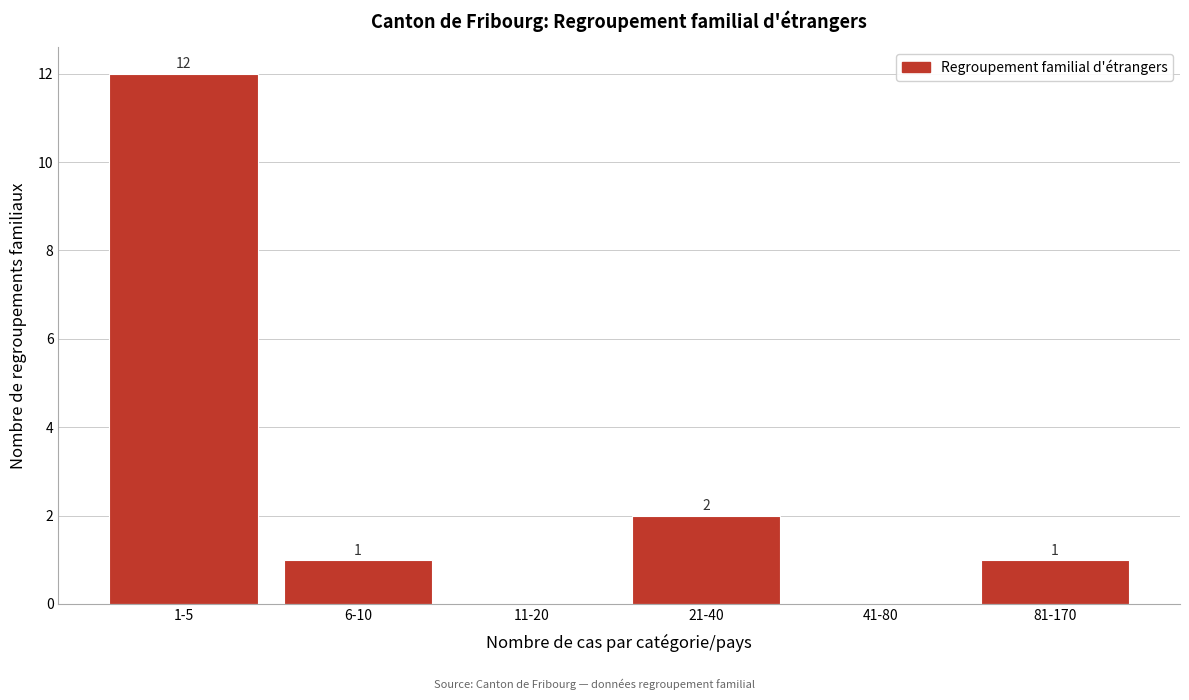

Reading left to right, extract all data points from this chart.

1-5=12	6-10=1	11-20=0	21-40=2	41-80=0	81-170=1